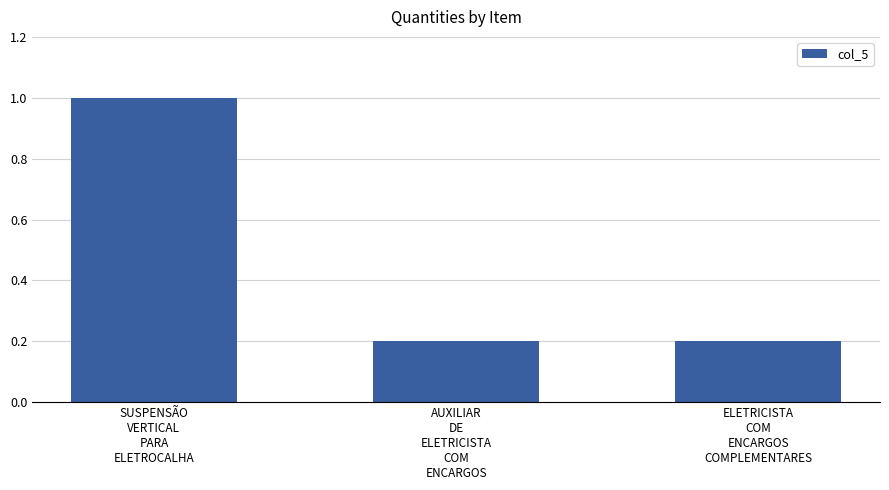

True or false: the data shows 0.2 at AUXILIAR
DE
ELETRICISTA
COM
ENCARGOS.

True